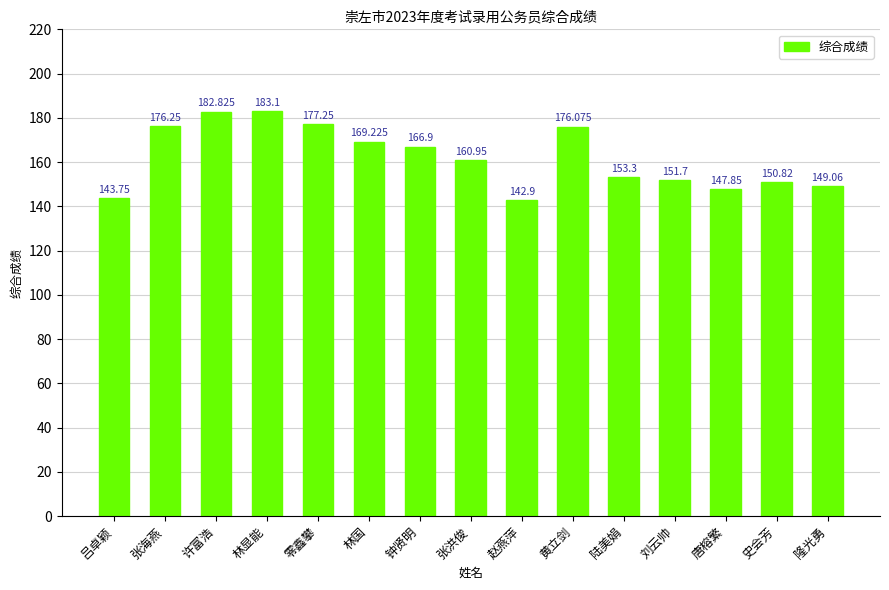

True or false: the data shows 240.4 at 吕卓颖.

False